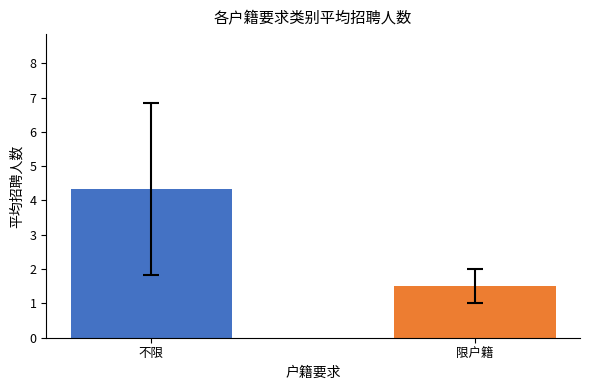

How many values exceed 4?

1